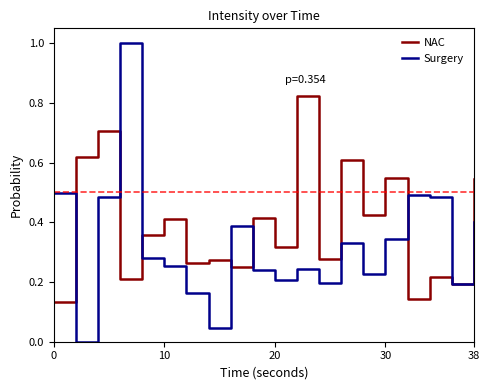

Which series has the largest total across all categories?

NAC